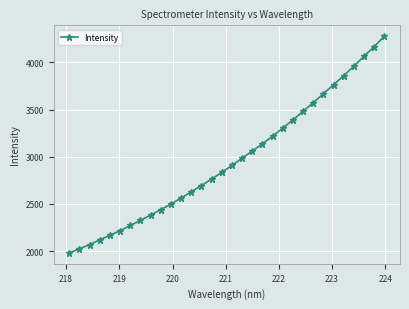

What is the difference between the maximum and second lowest values?

2252.0